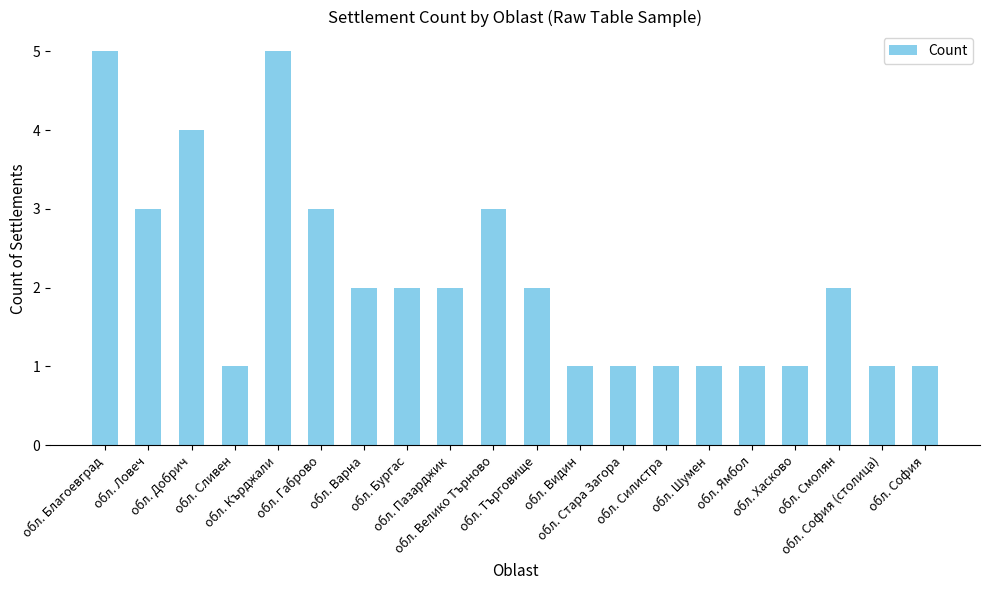

Does the chart contain stacked bars?

No